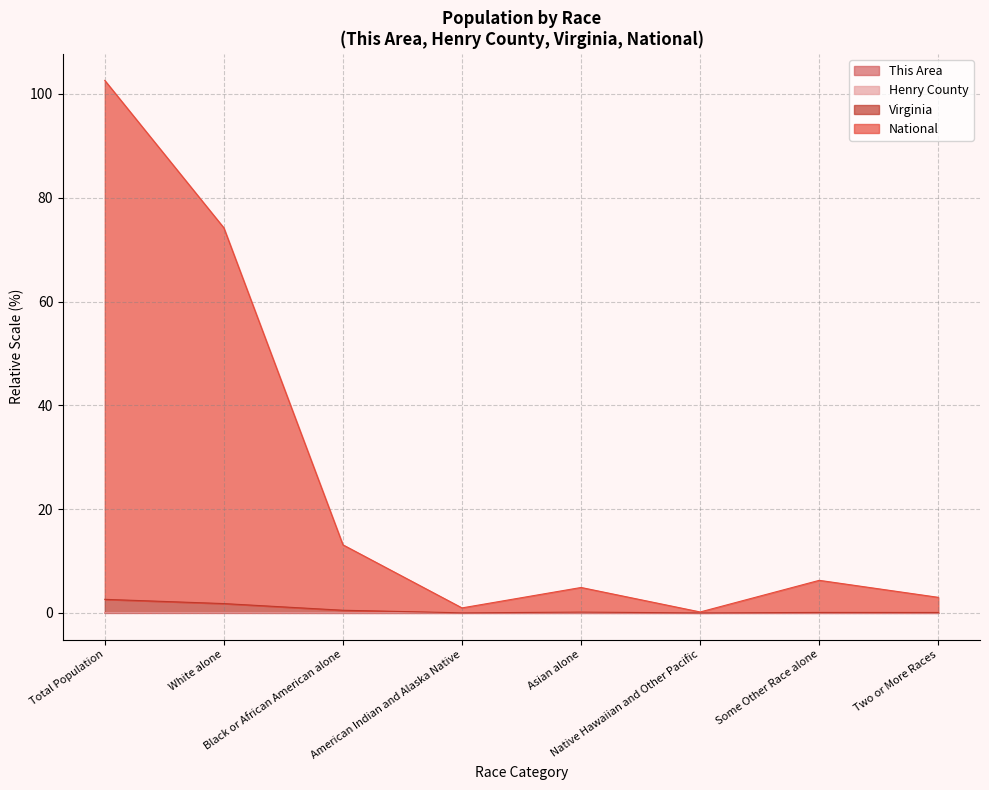

What is the label of the 6th point from the right?

Black or African American alone